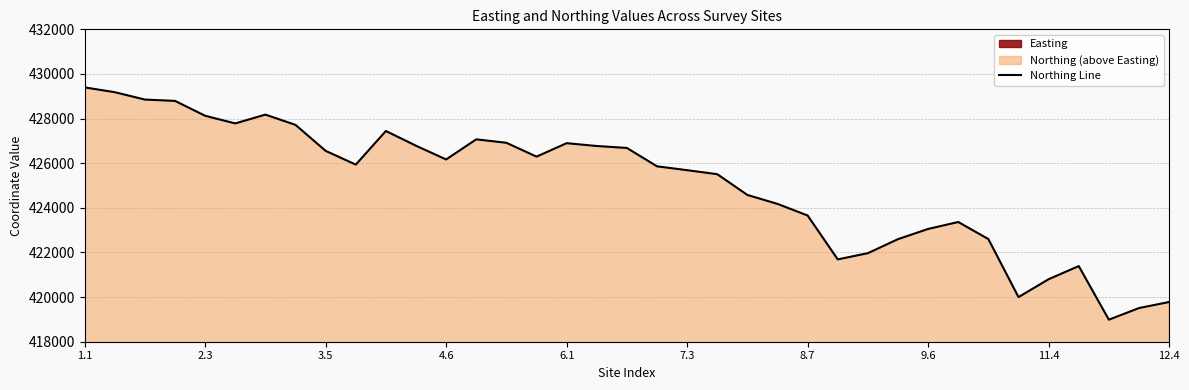

At which category does the chart reach its peak across all series?

1.1